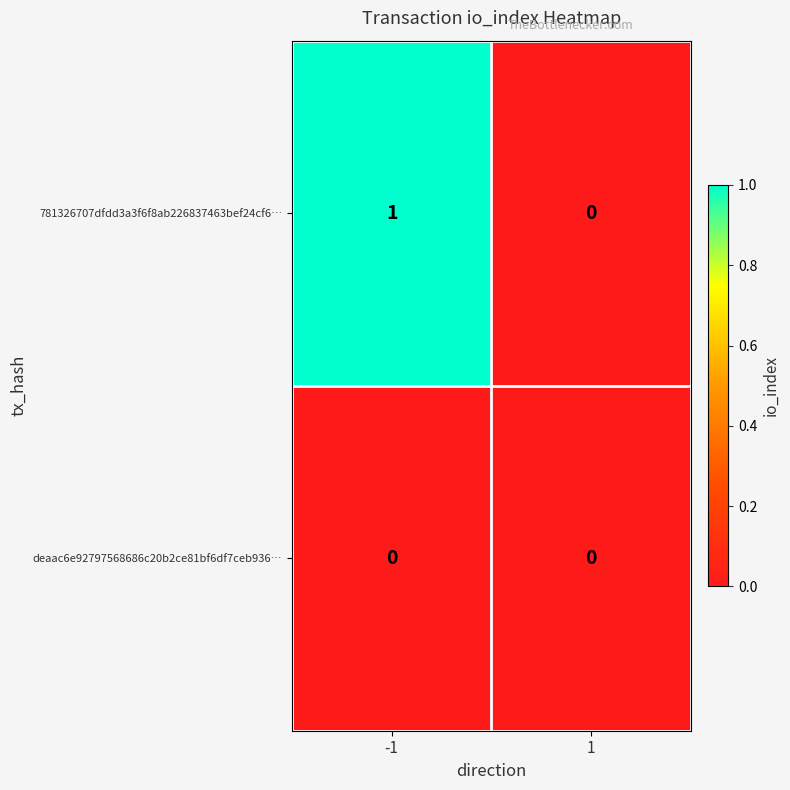

Count the number of data series in this chart.

2